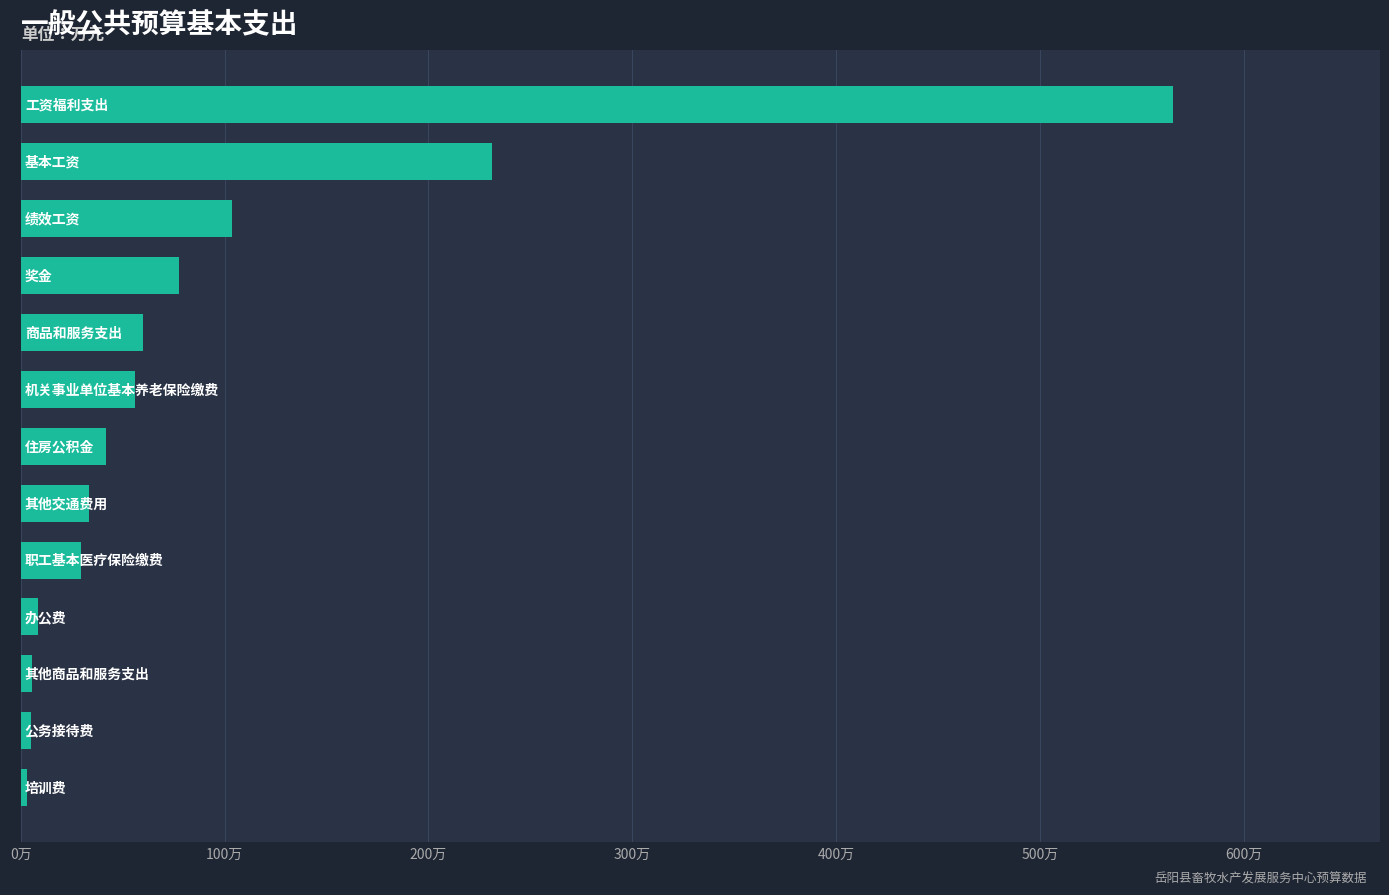

Does the chart contain any negative values?

No